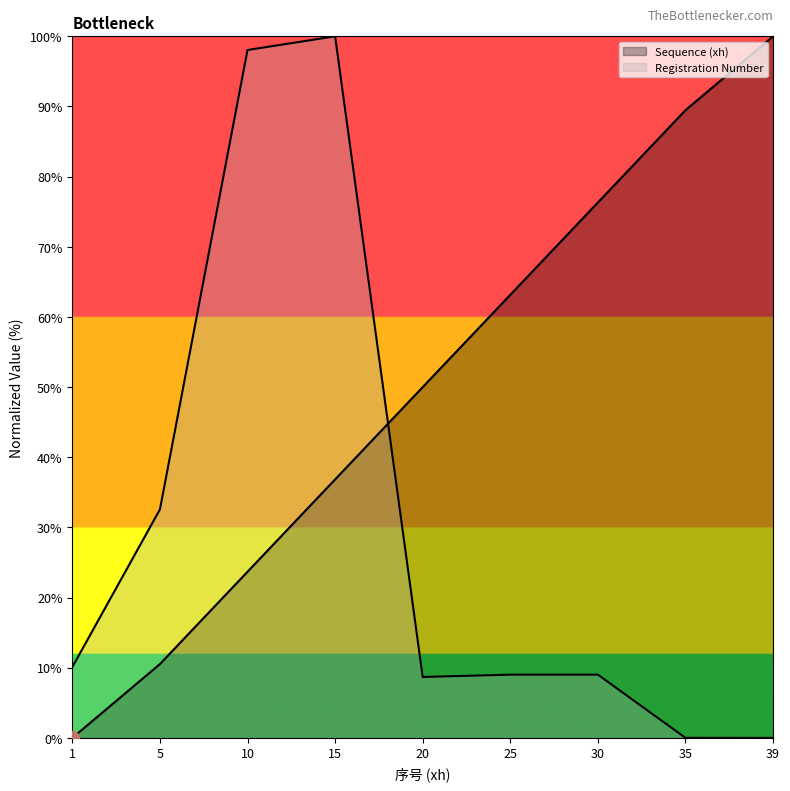

True or false: Registration Number (name) has more than 0 interior local peaks.

True